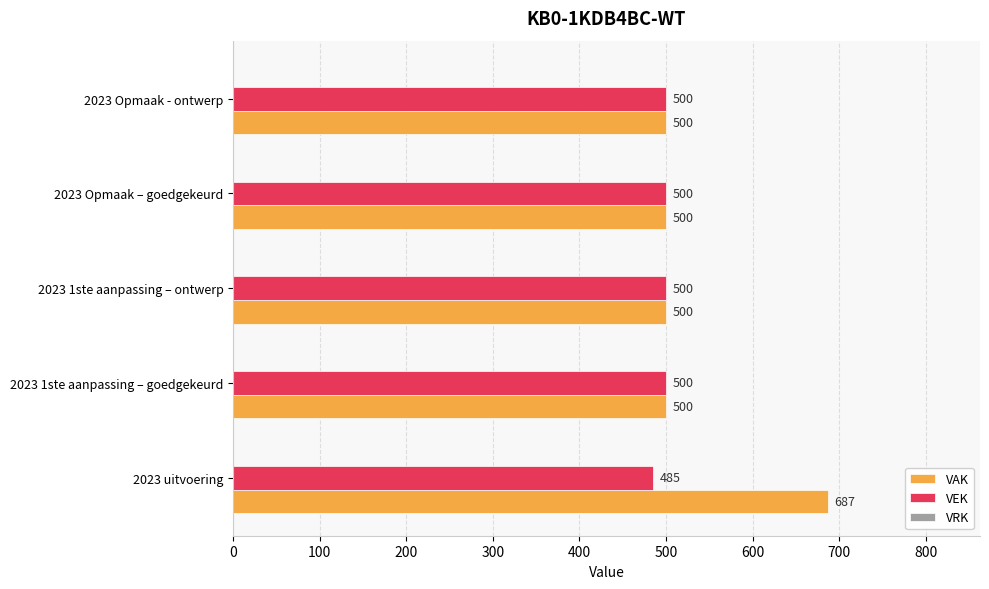

What is the sum of all VEK values?

2485